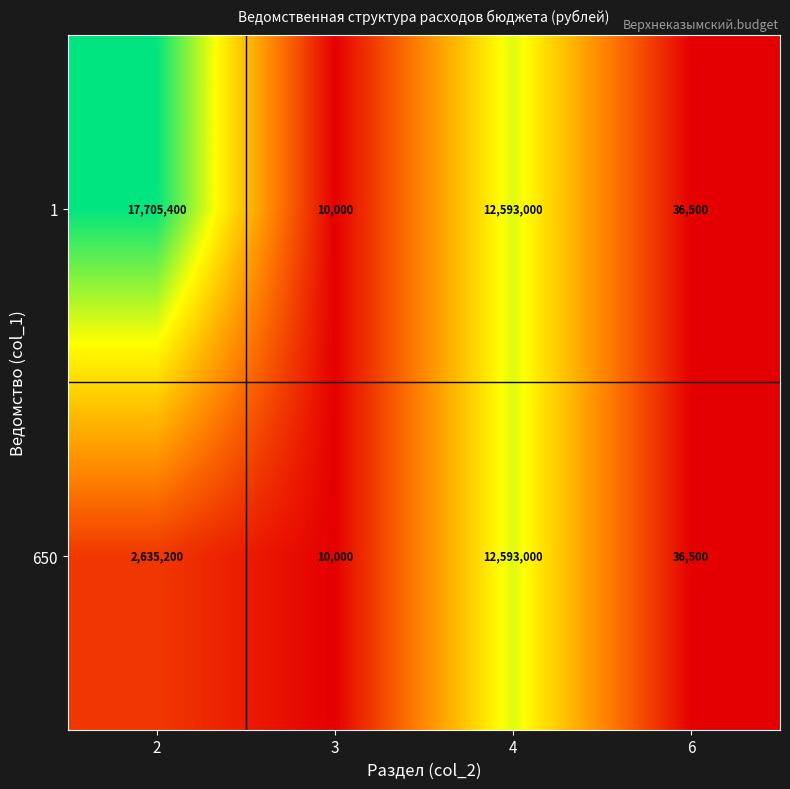

How many distinct data groups are displayed?

2